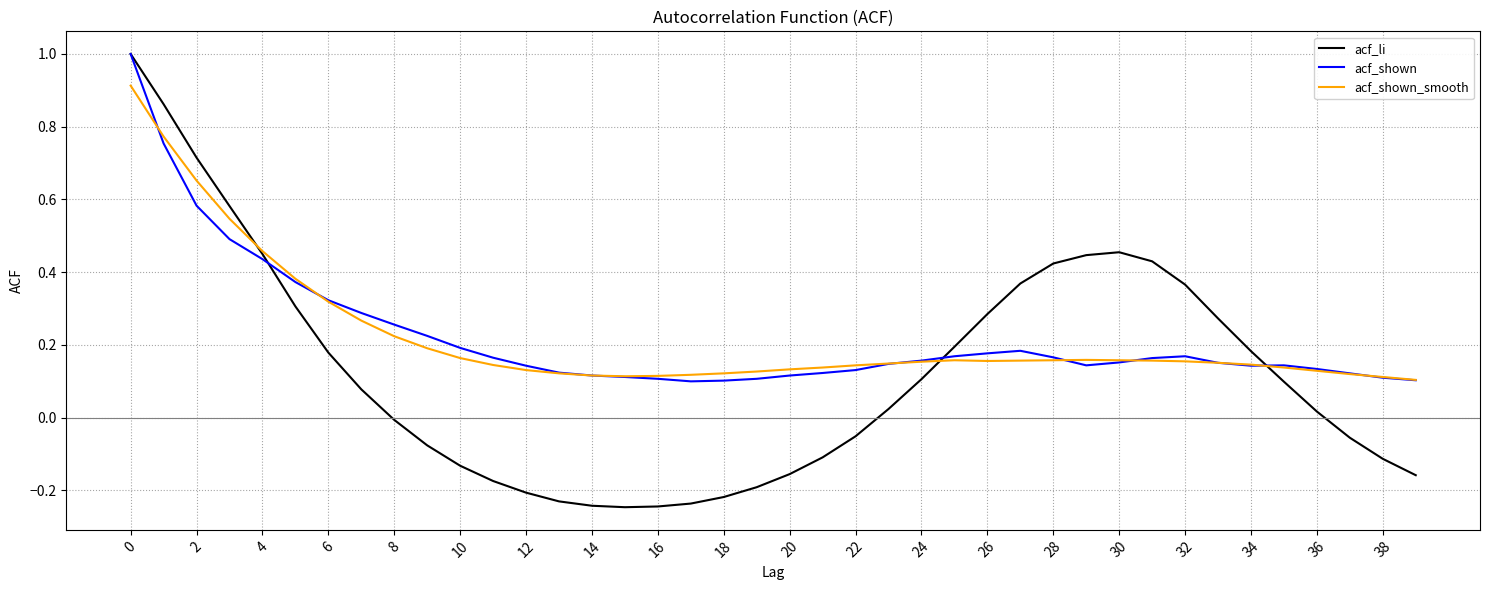

What is the greatest value displayed?

1.0